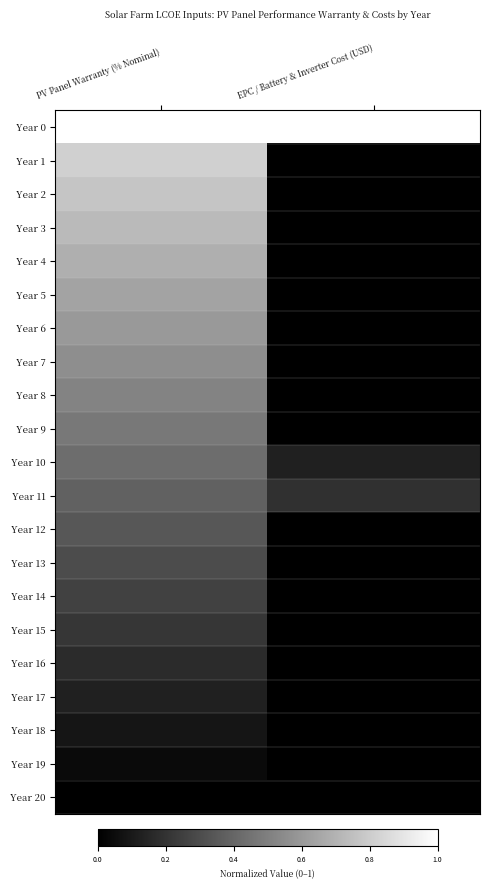

Which label corresponds to the largest value in the chart?

PV Panel Warranty (% Nominal)